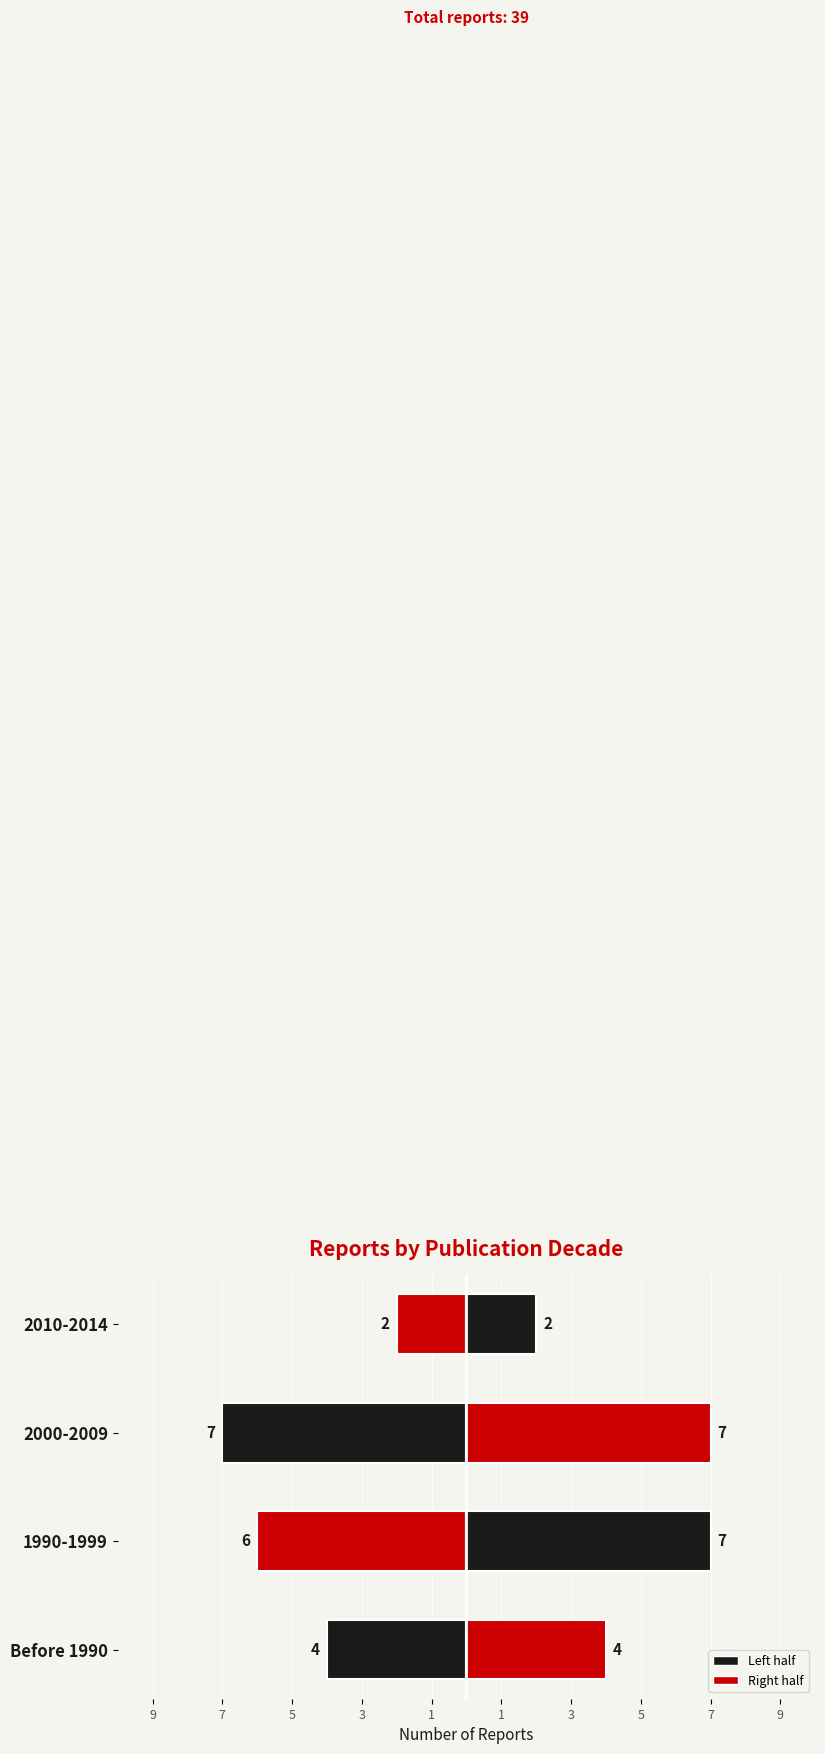

The Right series shows 7 at 1990-1999. True or false?

True